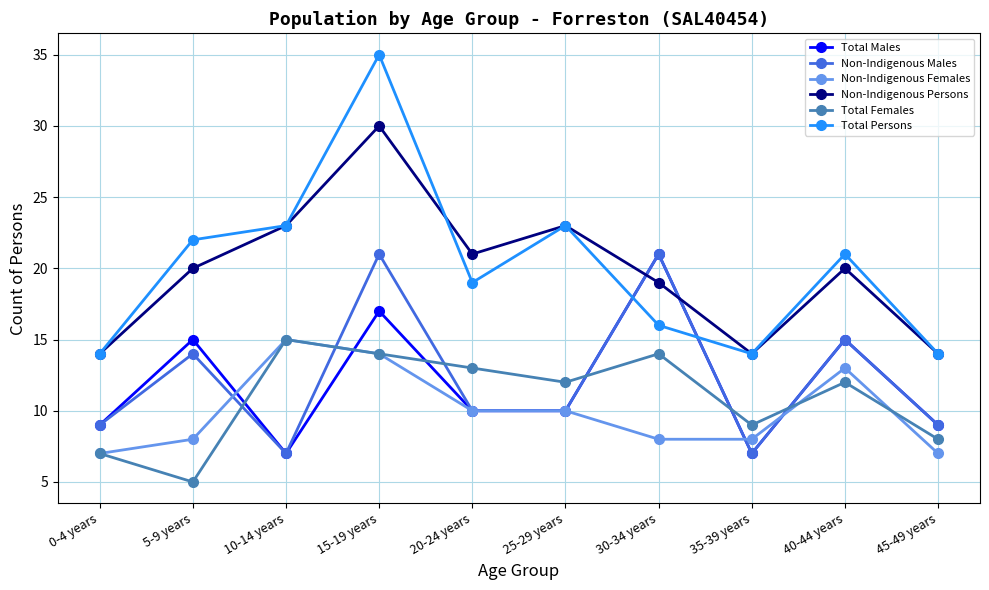

What is the difference between the Total Persons values at 25-29 years and 30-34 years?

7